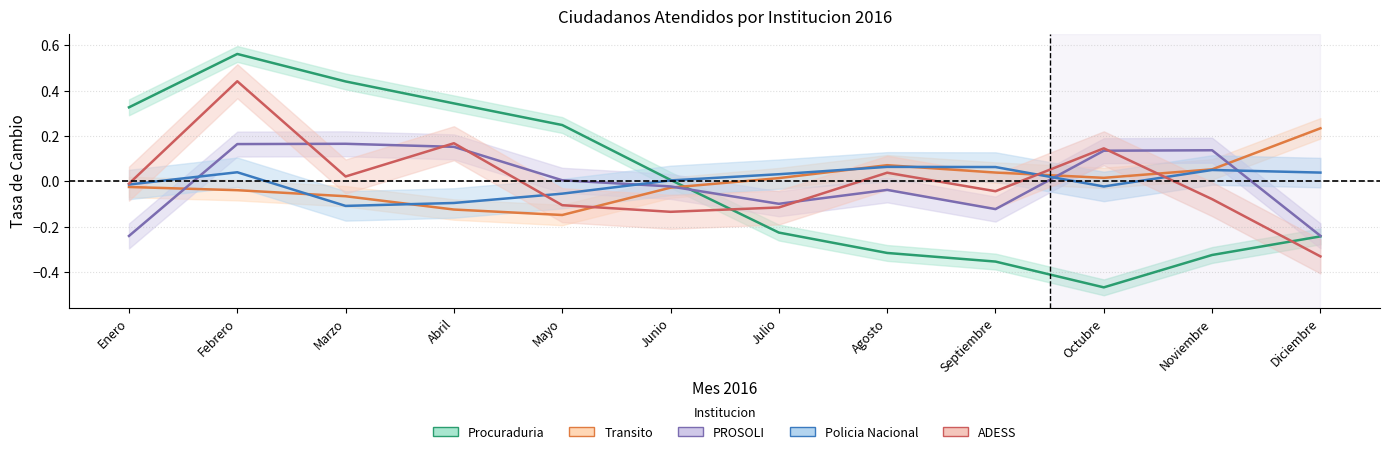

What is the difference between the maximum and minimum values in the Policia Nacional series?

0.2